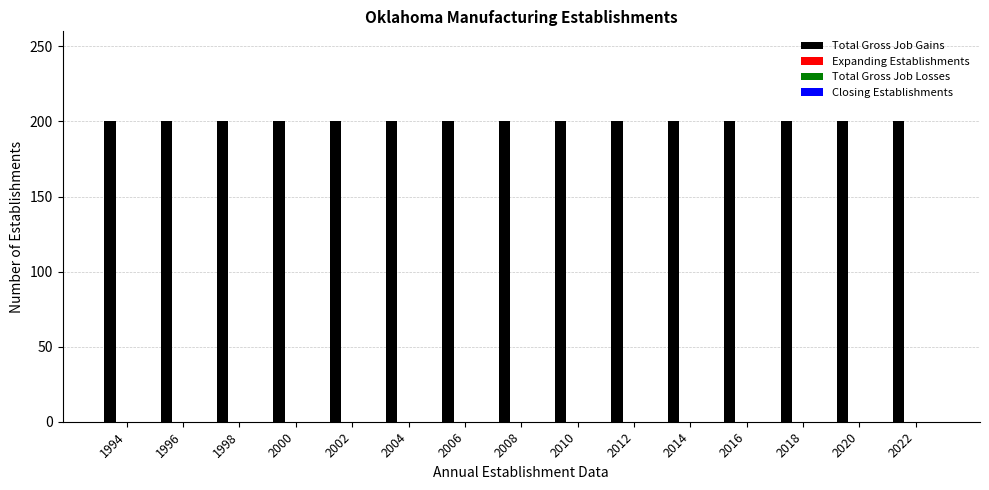

Rank the series by their maximum value, from lowest to highest.

Expanding Establishments, Total Gross Job Losses, Closing Establishments, Total Gross Job Gains